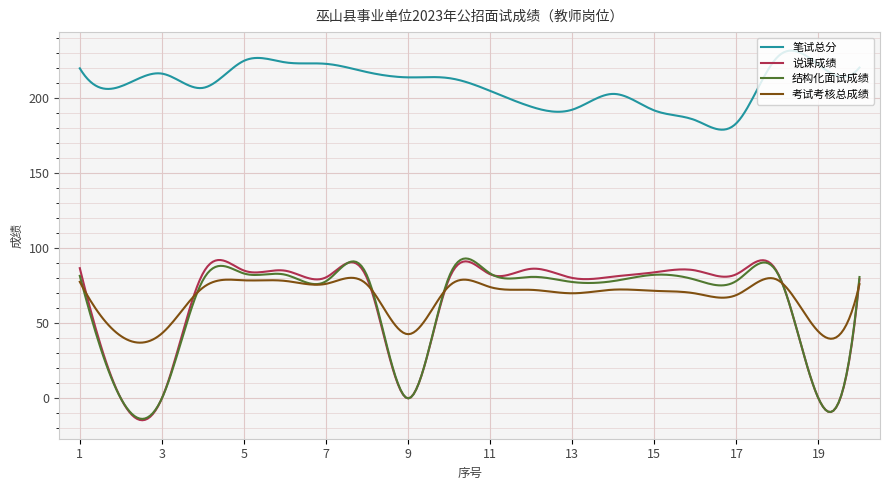

True or false: 笔试总分 and 说课成绩 cross at least once.

False